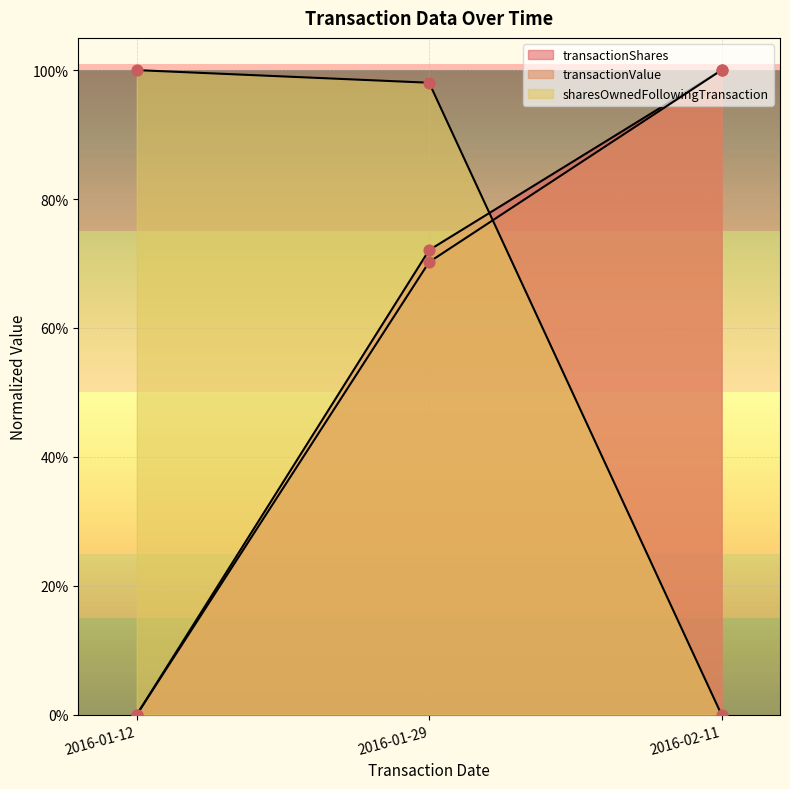

At how many categories does at least one series exceed 0?

3